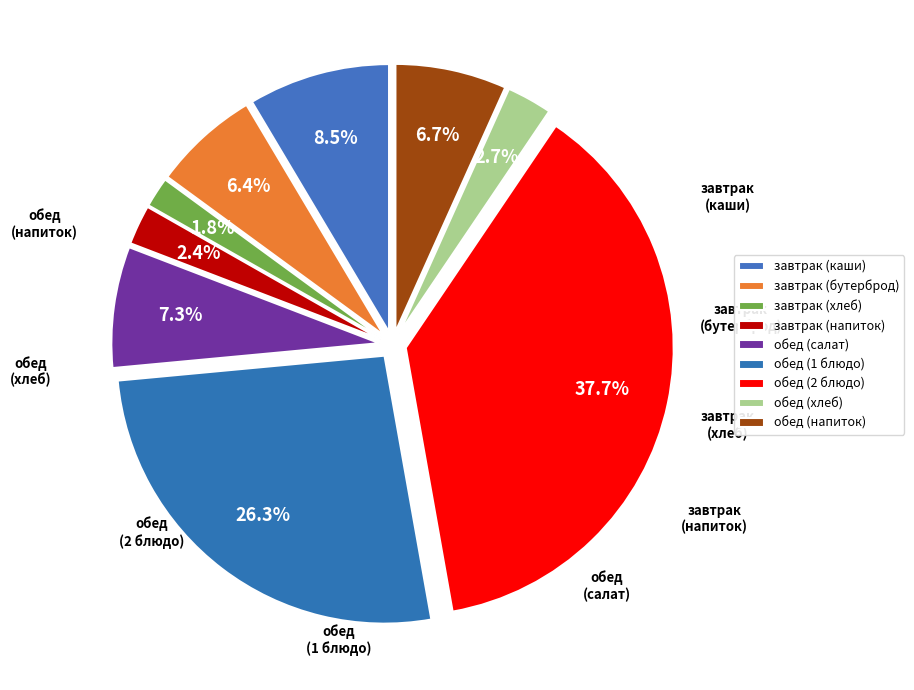

Is it true that обед (1 блюдо) is 26% of the pie?

True